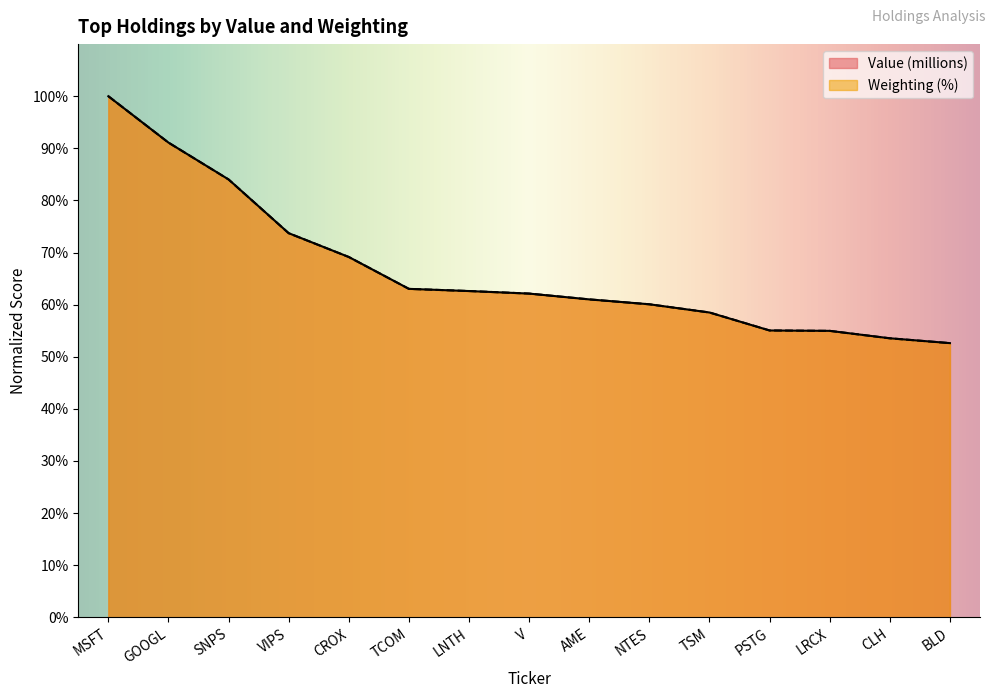

Rank the series by their average value, from highest to lowest.

Value (millions), Weighting (%)